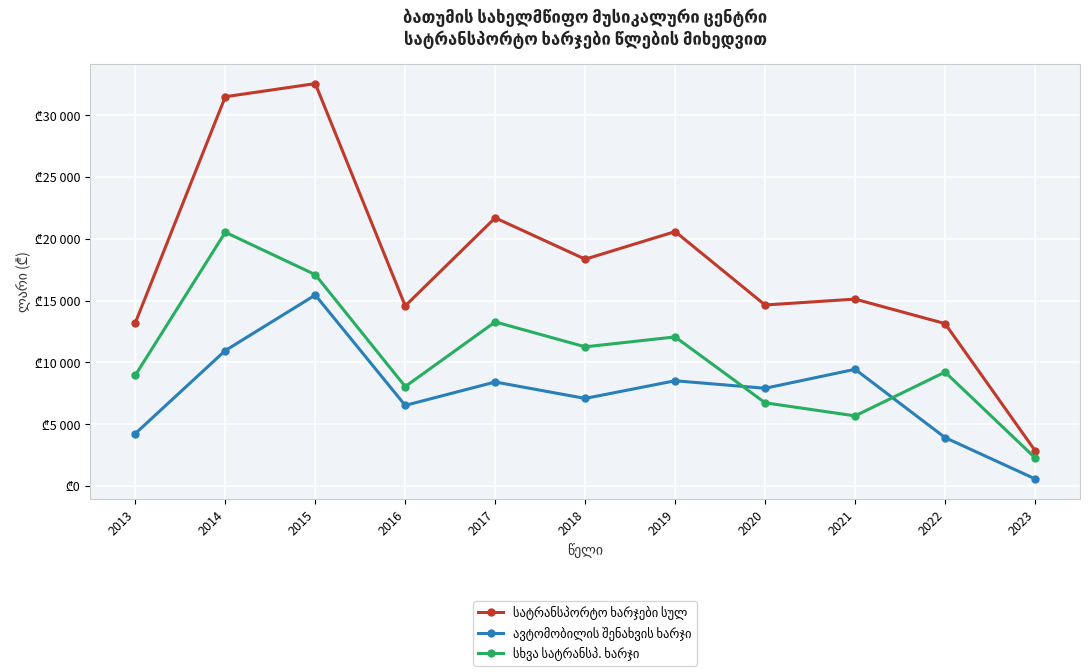

Count the number of categories in the chart.

11